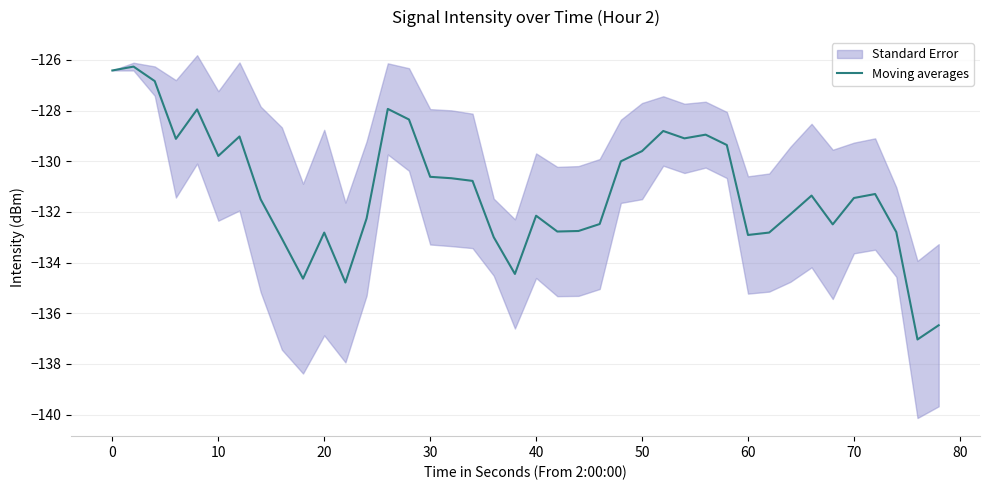

What is the highest value of the Moving averages series?

-126.3